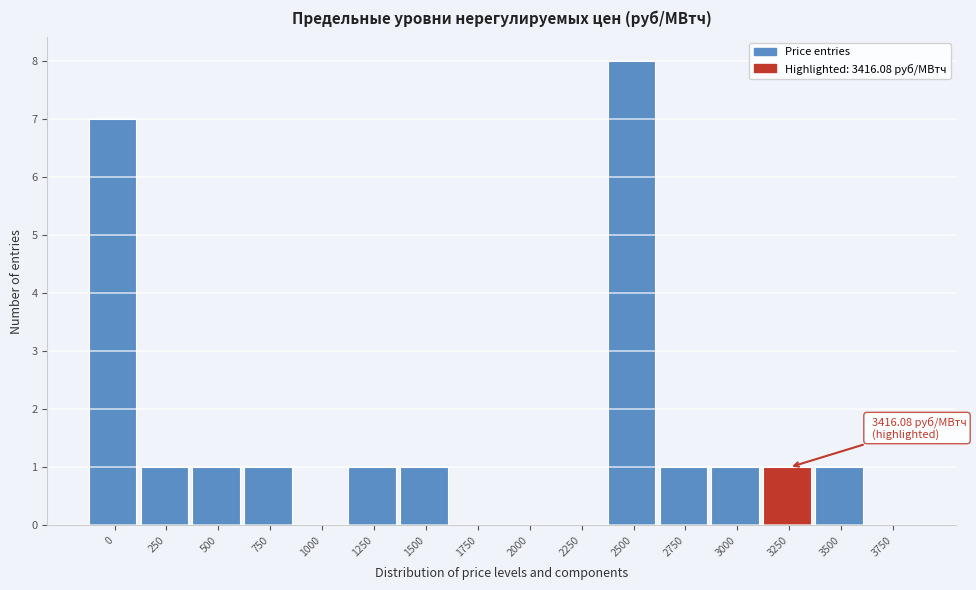

Reading left to right, list all the values displayed in this chart.

0=7	250=1	500=1	750=1	1000=0	1250=1	1500=1	1750=0	2000=0	2250=0	2500=8	2750=1	3000=1	3250=1	3500=1	3750=0